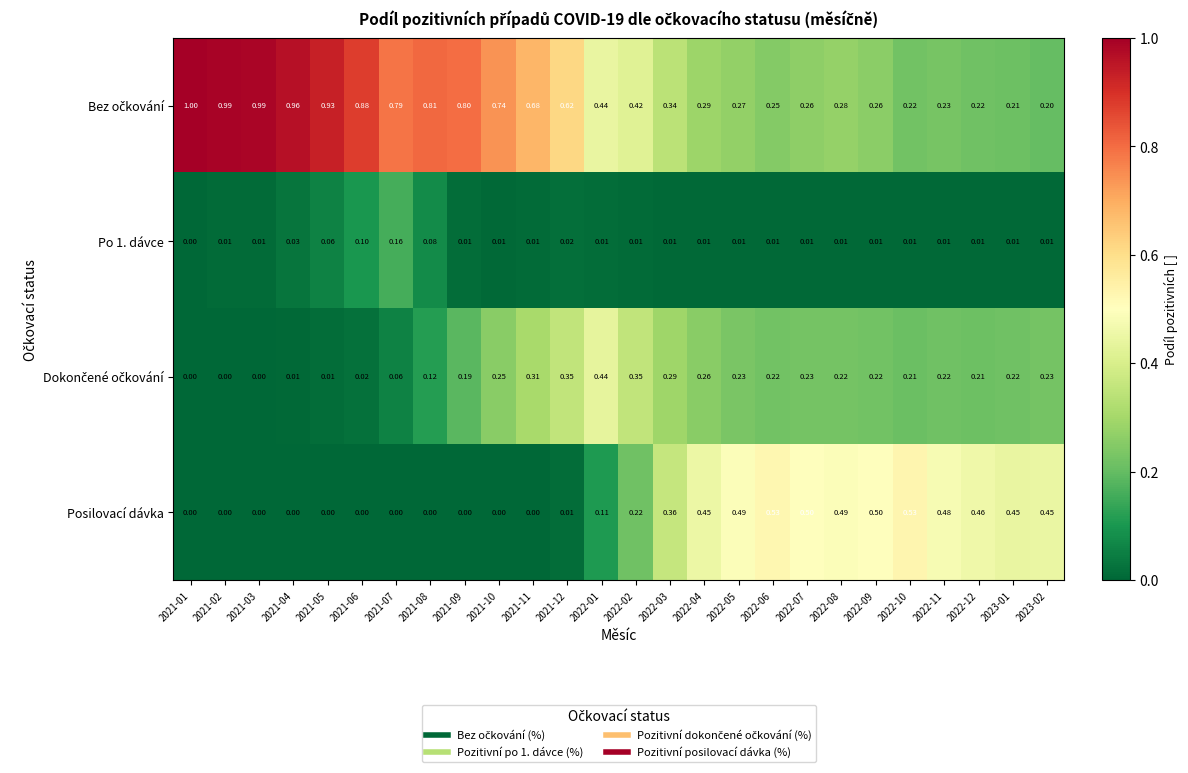

How many values in the Posilovací dávka series exceed 0?

15